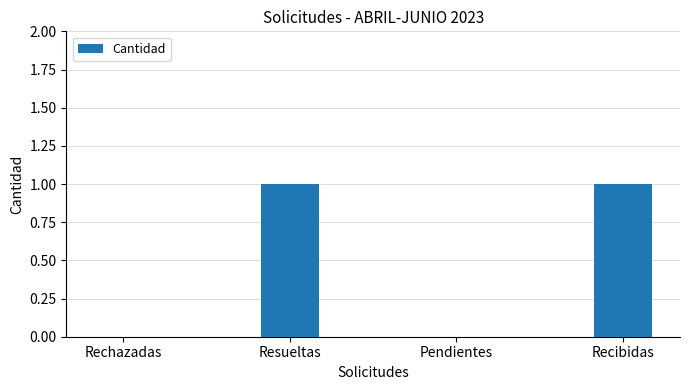

What is the ratio of the value at Resueltas to the value at Recibidas?

1.0